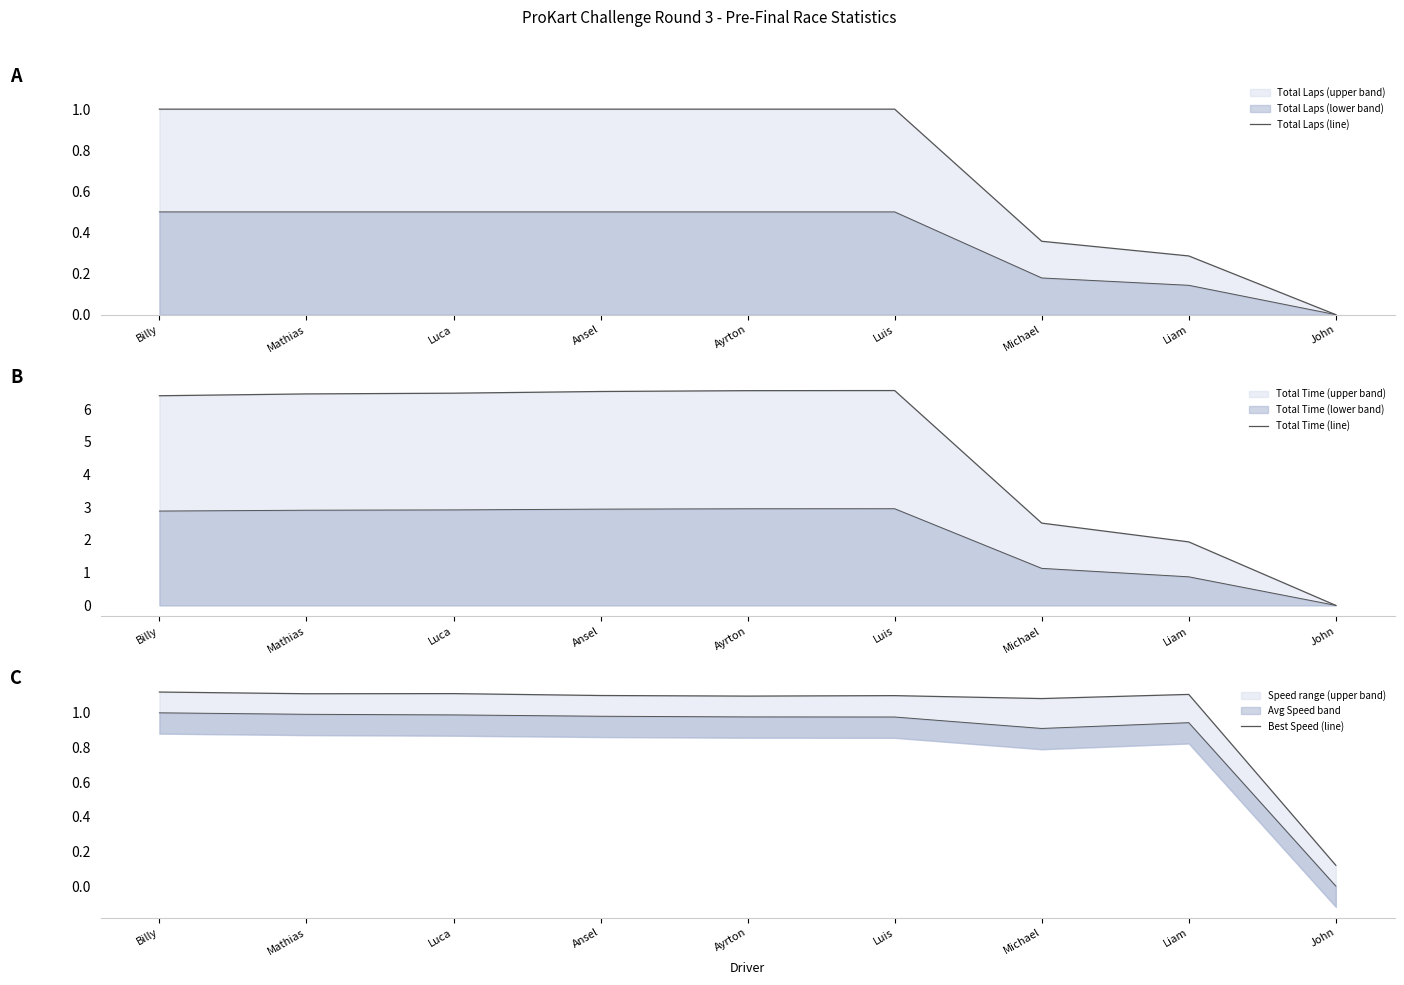

What position from the right is Luca?

7